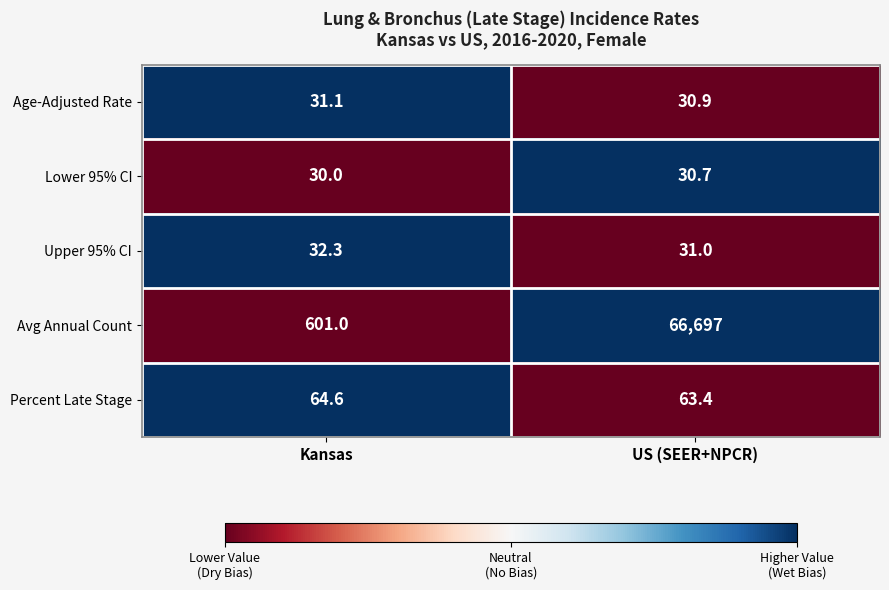

Reading right to left, what are all the values shown in this chart?

Age-Adjusted Rate: US (SEER+NPCR)=30.9	Kansas=31.1
Lower 95% CI: US (SEER+NPCR)=30.7	Kansas=30.0
Upper 95% CI: US (SEER+NPCR)=31.0	Kansas=32.3
Avg Annual Count: US (SEER+NPCR)=66697.0	Kansas=601.0
Percent Late Stage: US (SEER+NPCR)=63.4	Kansas=64.6